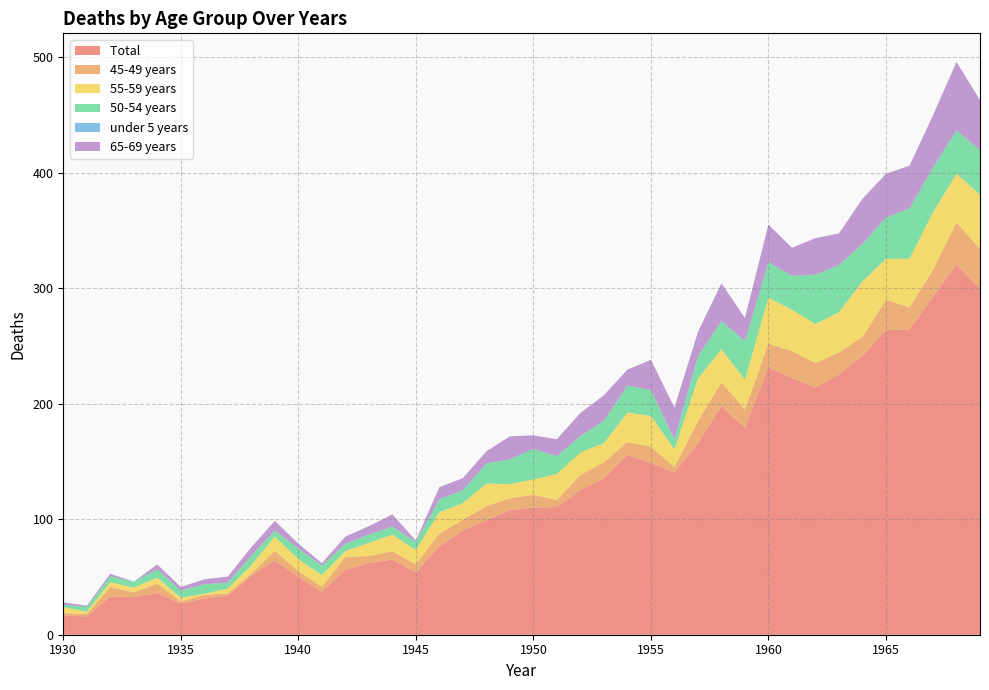

Reading right to left, extract all data points from this chart.

Total : 1969=299.4	1968=320.6	1967=292.4	1966=264.3	1965=263.6	1964=241.7	1963=225.2	1962=214.1	1961=222.3	1960=231.8	1959=179.0	1958=198.2	1957=165.6	1956=140.2	1955=148.6	1954=155.7	1953=135.3	1952=125.1	1951=110.5	1950=110.0	1949=108.0	1948=99.2	1947=90.4	1946=76.5	1945=53.9	1944=65.0	1943=62.0	1942=56.2	1941=37.2	1940=50.0	1939=64.4	1938=50.9	1937=33.7	1936=31.3	1935=26.9	1934=36.1	1933=32.5	1932=33.2	1931=15.8	1930=16.6
45-49 years: 1969=34.4	1968=36.4	1967=23.3	1966=19.2	1965=26.3	1964=16.2	1963=19.2	1962=21.2	1961=23.3	1960=20.2	1959=16.2	1958=20.2	1957=19.2	1956=5.0	1955=14.2	1954=11.1	1953=14.2	1952=13.2	1951=6.1	1950=11.1	1949=10.1	1948=12.2	1947=9.1	1946=11.2	1945=7.1	1944=7.1	1943=6.1	1942=11.2	1941=4.1	1940=5.1	1939=8.2	1938=2.0	1937=2.0	1936=3.1	1935=2.0	1934=8.2	1933=4.1	1932=8.2	1931=2.0	1930=2.1
55-59 years: 1969=47.1	1968=42.0	1967=50.2	1966=42.0	1965=35.6	1964=48.1	1963=34.8	1962=33.8	1961=35.8	1960=39.9	1959=25.6	1958=28.7	1957=36.9	1956=15.3	1955=26.6	1954=25.6	1953=16.4	1952=19.5	1951=22.6	1950=13.4	1949=12.3	1948=19.5	1947=14.4	1946=18.5	1945=12.3	1944=14.4	1943=11.3	1942=5.2	1941=10.3	1940=10.4	1939=12.4	1938=7.2	1937=4.2	1936=1.0	1935=3.1	1934=5.2	1933=4.1	1932=4.1	1931=2.1	1930=5.2
50-54 years: 1969=38.7	1968=37.7	1967=38.7	1966=43.8	1965=35.6	1964=32.6	1963=40.7	1962=42.7	1961=29.5	1960=30.5	1959=33.6	1958=24.4	1957=19.3	1956=8.1	1955=22.4	1954=23.4	1953=19.4	1952=14.3	1951=15.3	1950=26.5	1949=21.4	1948=17.4	1947=11.2	1946=11.2	1945=7.2	1944=7.2	1943=7.2	1942=6.2	1941=8.2	1940=9.3	1939=5.1	1938=8.2	1937=5.2	1936=8.3	1935=6.2	1934=7.2	1933=5.1	1932=5.1	1931=4.1	1930=2.1
under 5 years: 1969=0.0	1968=0.0	1967=0.0	1966=0.0	1965=0.0	1964=0.0	1963=0.0	1962=0.0	1961=0.0	1960=0.0	1959=0.0	1958=0.0	1957=0.0	1956=1.1	1955=0.0	1954=0.0	1953=0.0	1952=0.0	1951=0.0	1950=0.0	1949=0.0	1948=0.0	1947=0.0	1946=0.0	1945=0.0	1944=0.0	1943=0.0	1942=0.0	1941=0.0	1940=0.0	1939=0.0	1938=0.0	1937=0.0	1936=0.0	1935=0.0	1934=0.0	1933=0.0	1932=0.0	1931=0.0	1930=0.0
65-69 years: 1969=43.2	1968=59.1	1967=45.2	1966=36.9	1965=37.9	1964=39.0	1963=27.5	1962=31.6	1961=24.2	1960=32.7	1959=20.0	1958=32.7	1957=21.1	1956=26.9	1955=26.3	1954=13.6	1953=22.1	1952=20.0	1951=14.8	1950=11.6	1949=20.0	1948=10.5	1947=10.5	1946=10.4	1945=1.0	1944=10.5	1943=7.3	1942=6.3	1941=2.1	1940=4.2	1939=8.4	1938=7.3	1937=5.3	1936=4.2	1935=3.1	1934=4.2	1933=0.0	1932=2.1	1931=1.1	1930=2.1